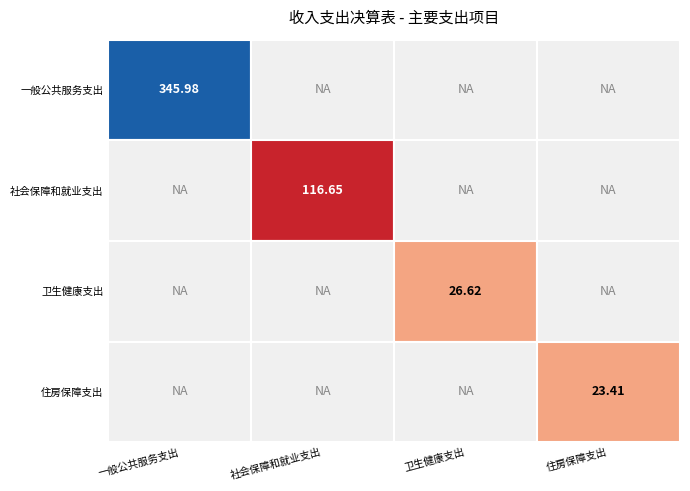

Reading left to right, transcribe all the data shown in this chart.

一般公共服务支出: 346.0	0.0	0.0	0.0
社会保障和就业支出: 0.0	116.7	0.0	0.0
卫生健康支出: 0.0	0.0	26.6	0.0
住房保障支出: 0.0	0.0	0.0	23.4